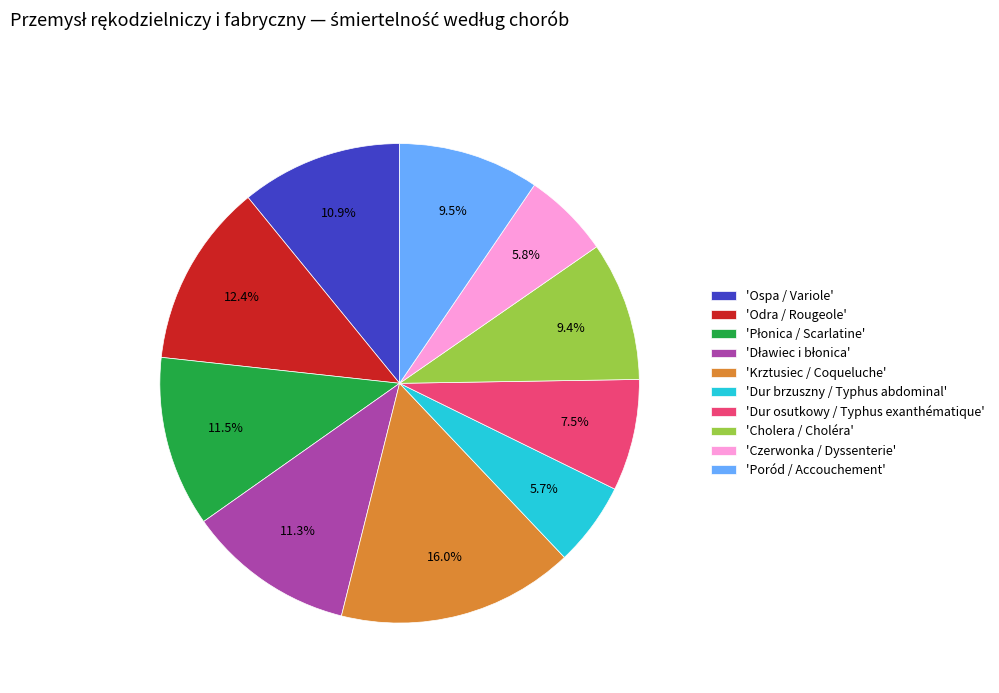

Is there a majority slice in this chart?

No